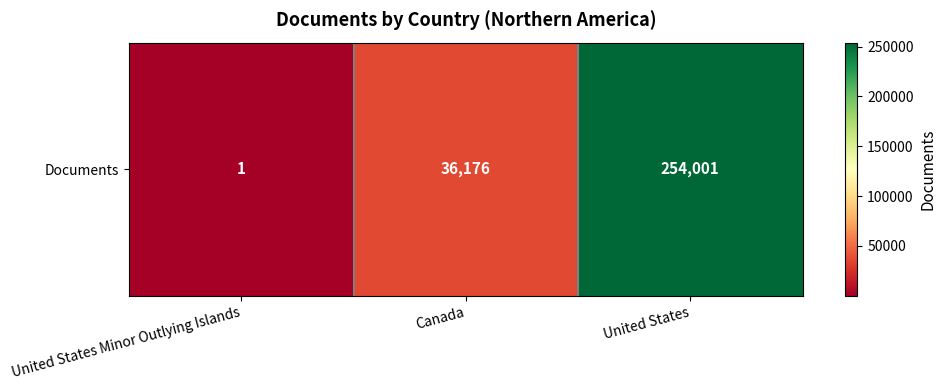

Between Canada and United States Minor Outlying Islands, which is larger?

Canada